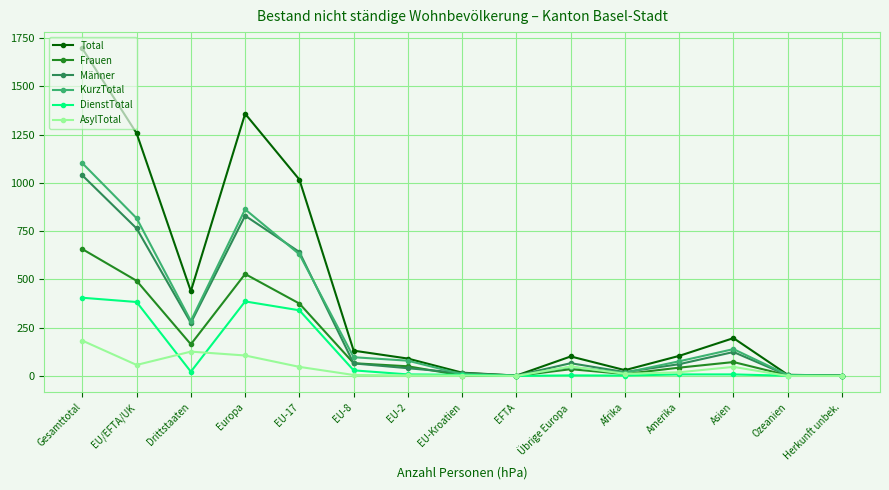

Which series has the largest range (max minus min)?

Total